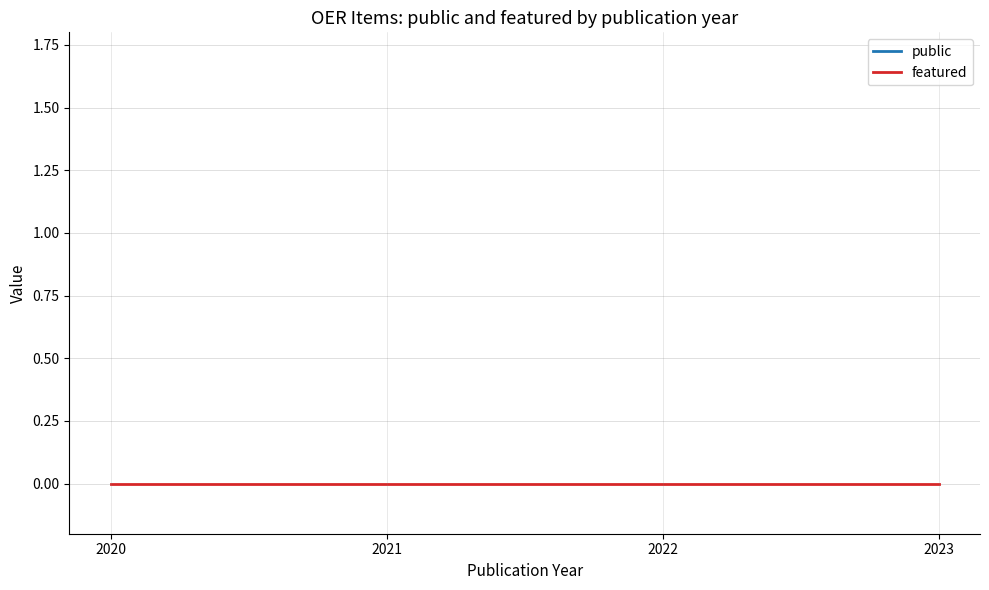

Is it true that public equals 4 at 2021?

False